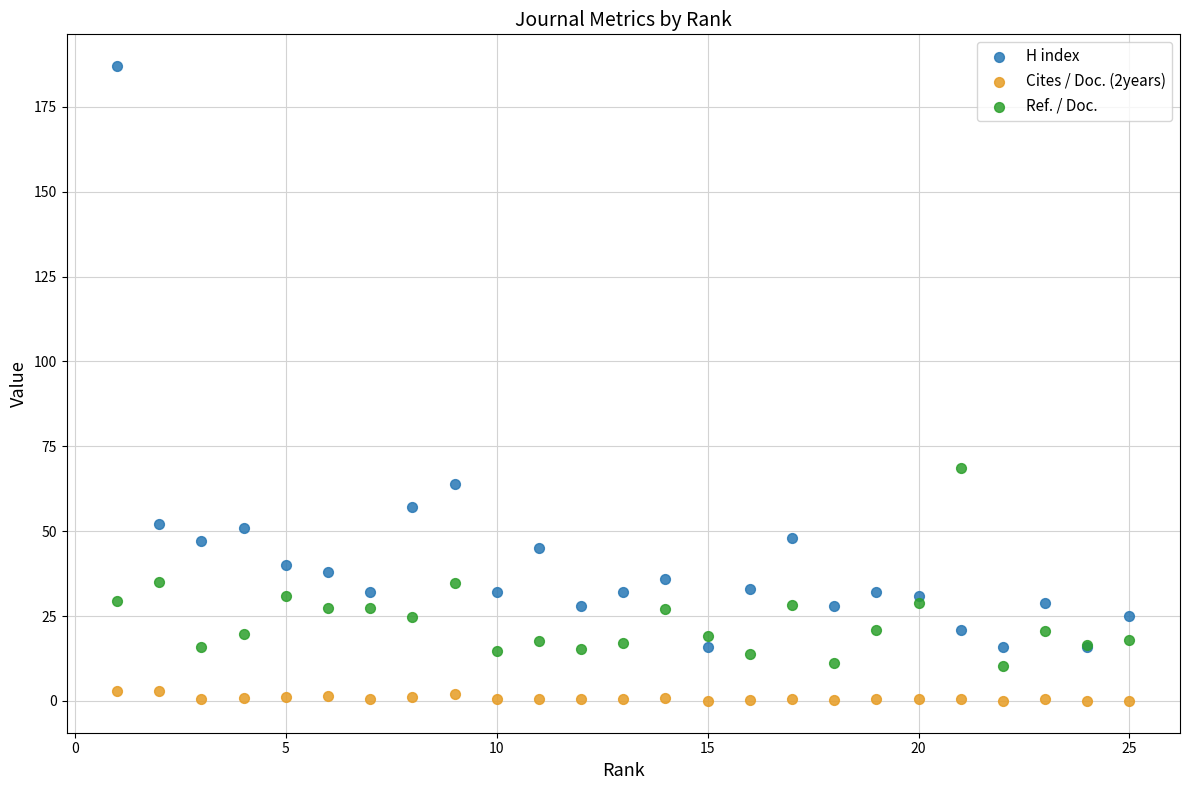

Which series has the widest spread of Y values?

H index